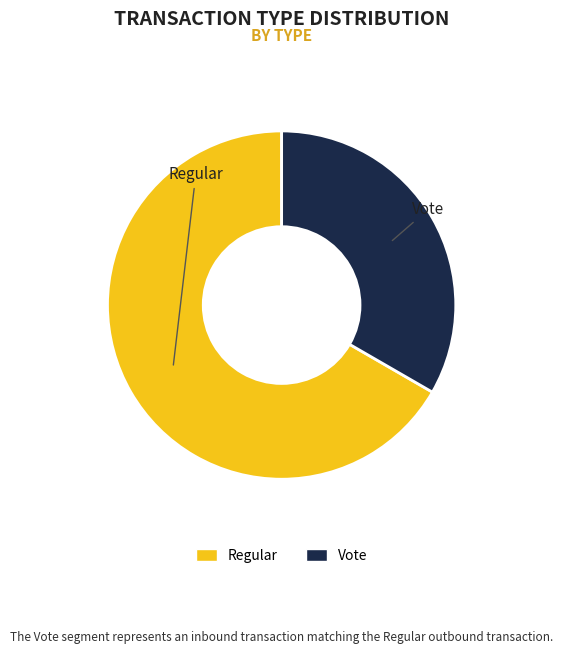

Is the sum of Vote and Regular greater than half?

Yes